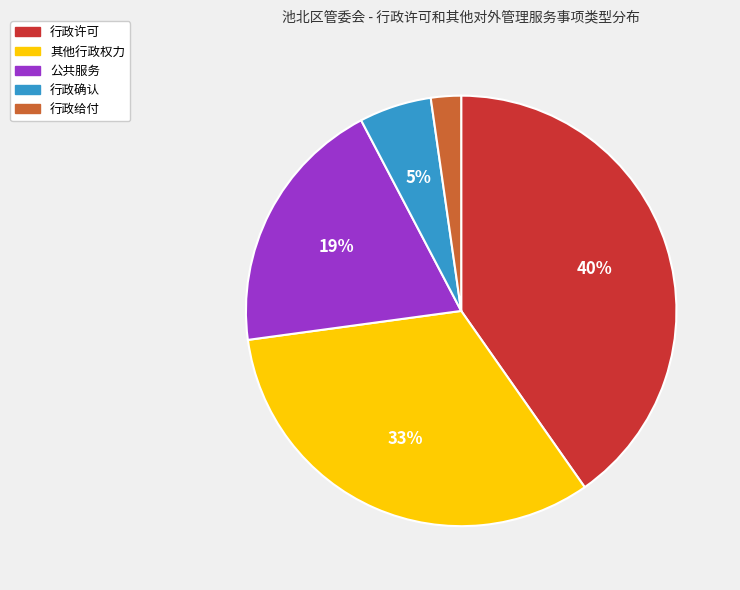

To the nearest percent, what portion does 行政确认 represent?

5%